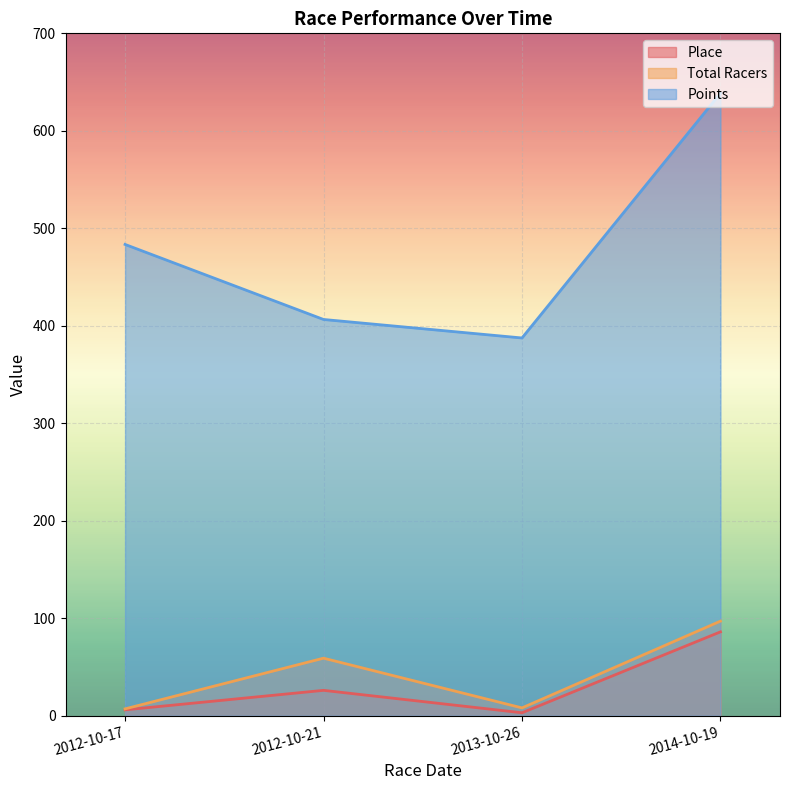

What is the value of the Total Racers point at the 3rd from the left?

8.0